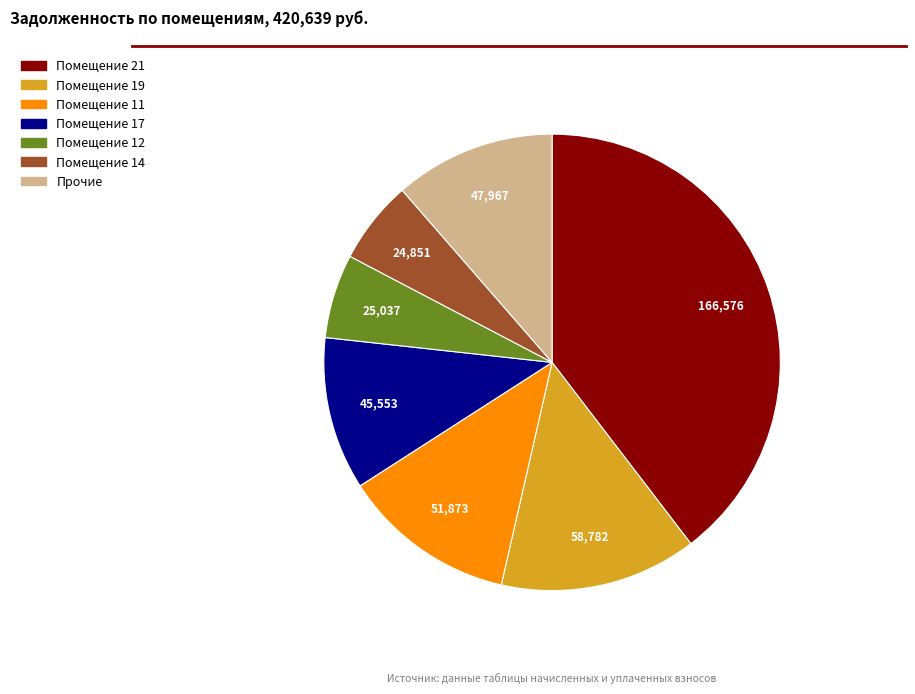

Is there a majority slice in this chart?

No